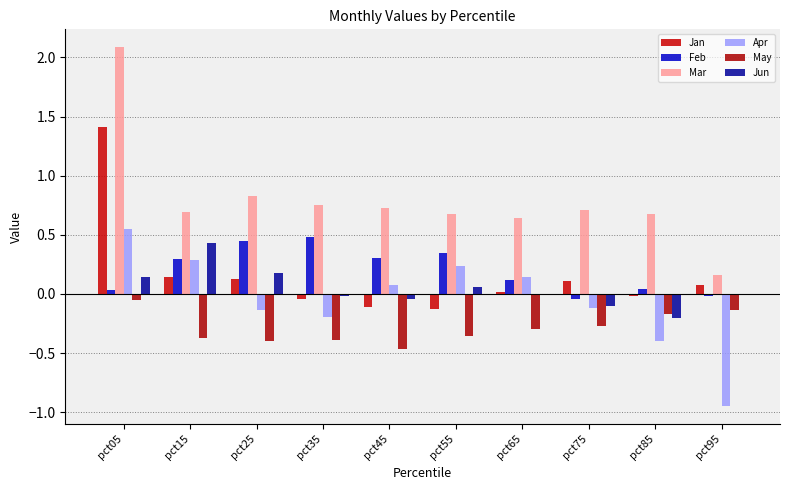

What is the value of the Mar bar at the 3rd from the left?

0.8